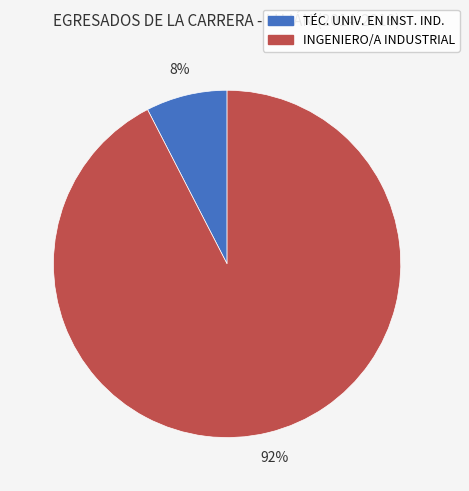

How many segments does this pie chart have?

2